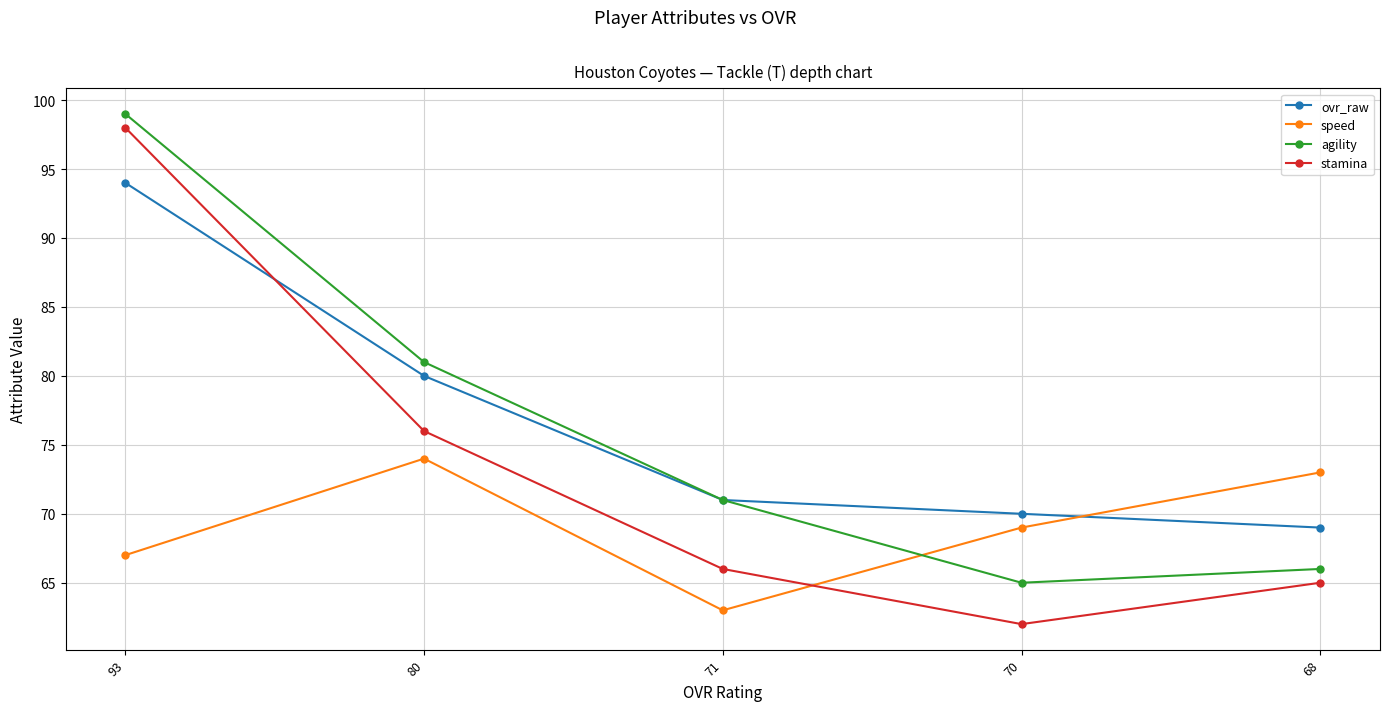

Rank the series by their maximum value, from highest to lowest.

agility, stamina, ovr_raw, speed